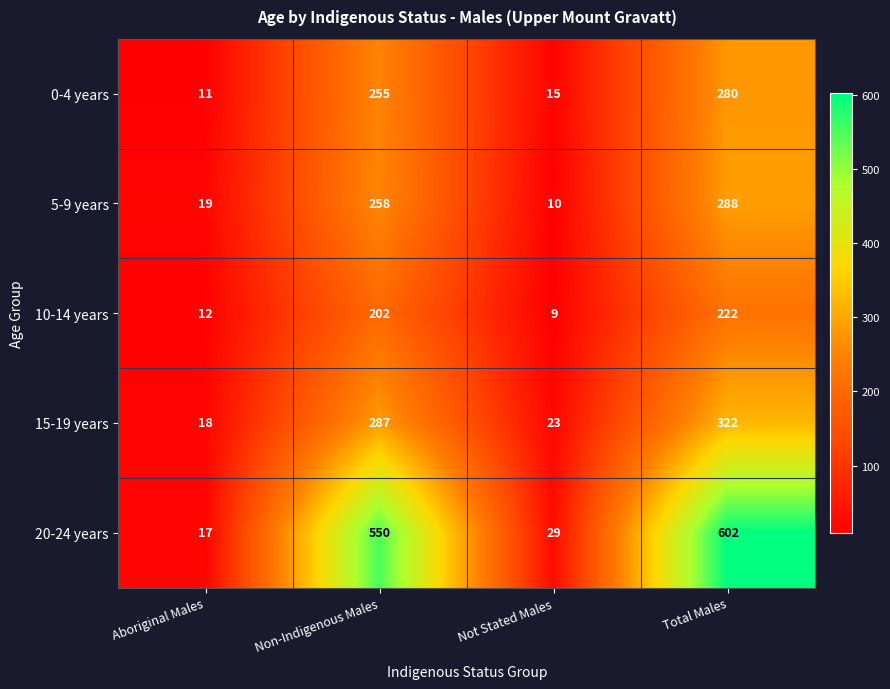

What is the minimum value for 15-19 years?

18